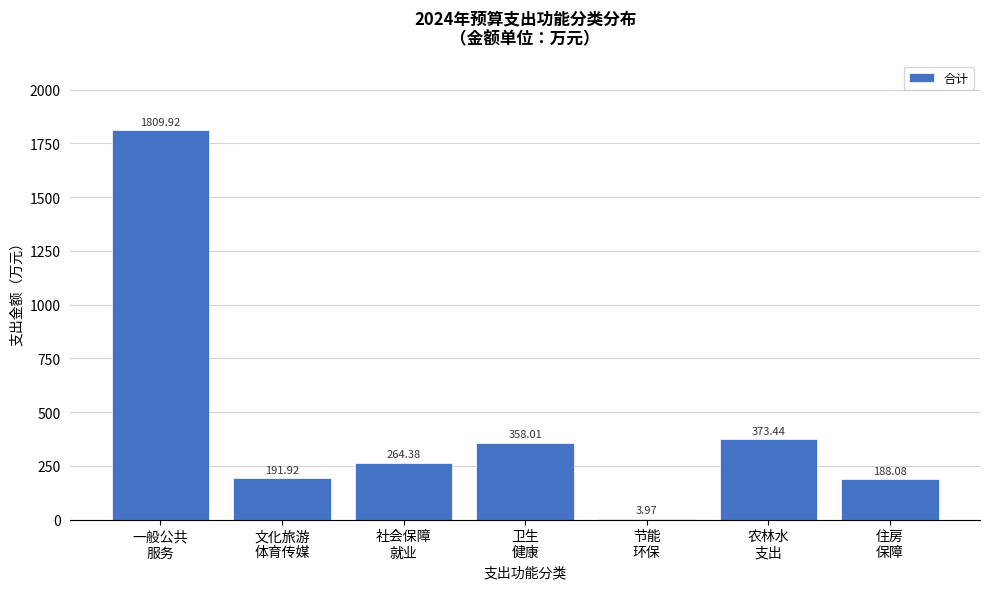

What is the sum of all values?

3189.7